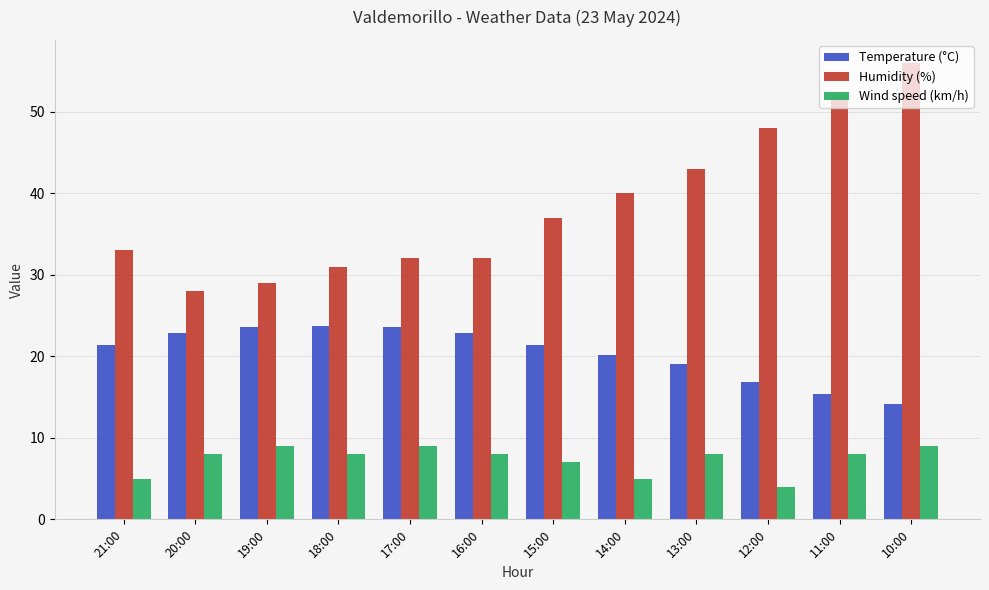

What is the label of the 11th bar from the right?

20:00